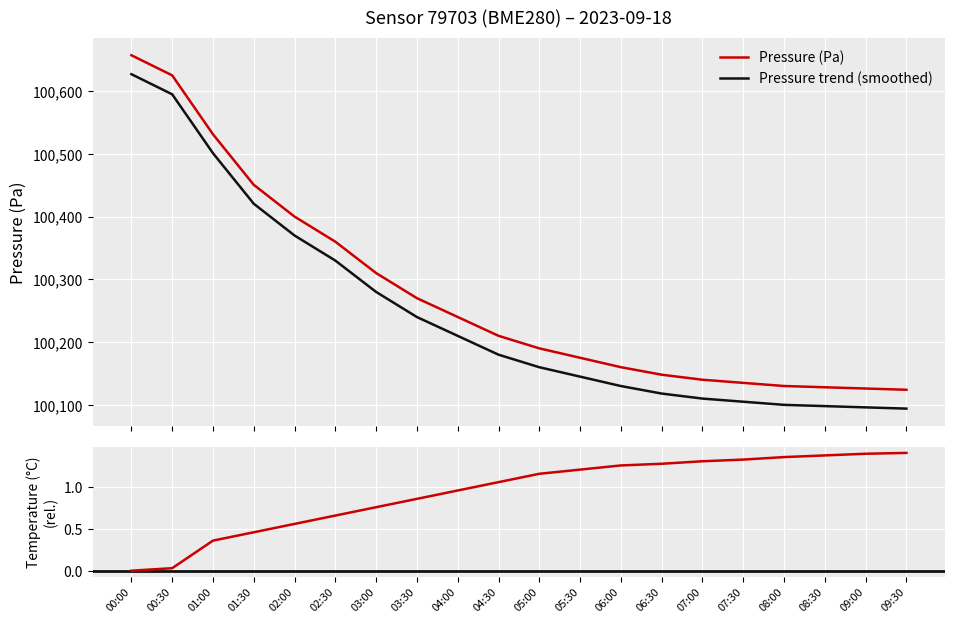

At which label does temperature first exceed 1?

04:30